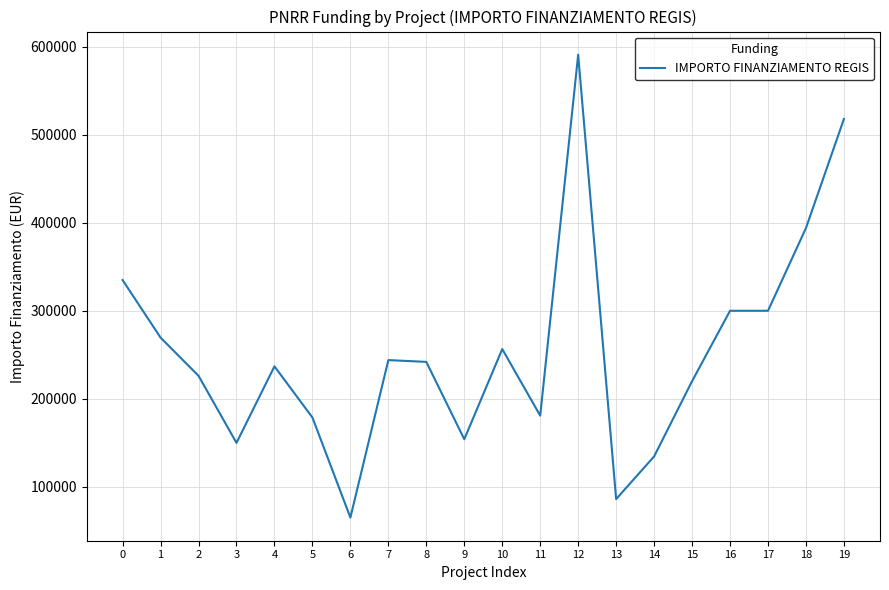

Which category has the lowest value across all series?

6